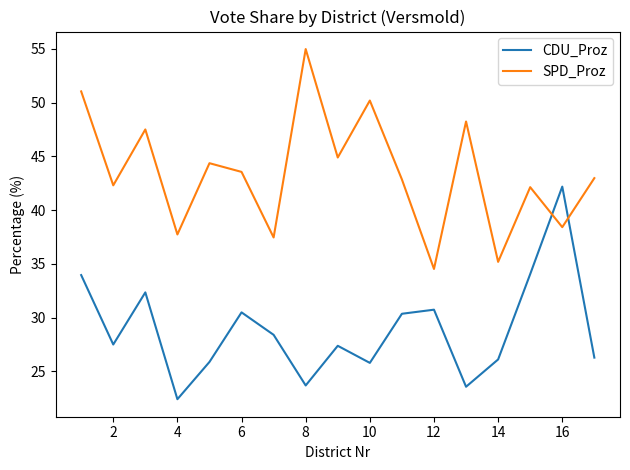

Which series ends up on top after the final intersection of CDU_Proz and SPD_Proz?

SPD_Proz